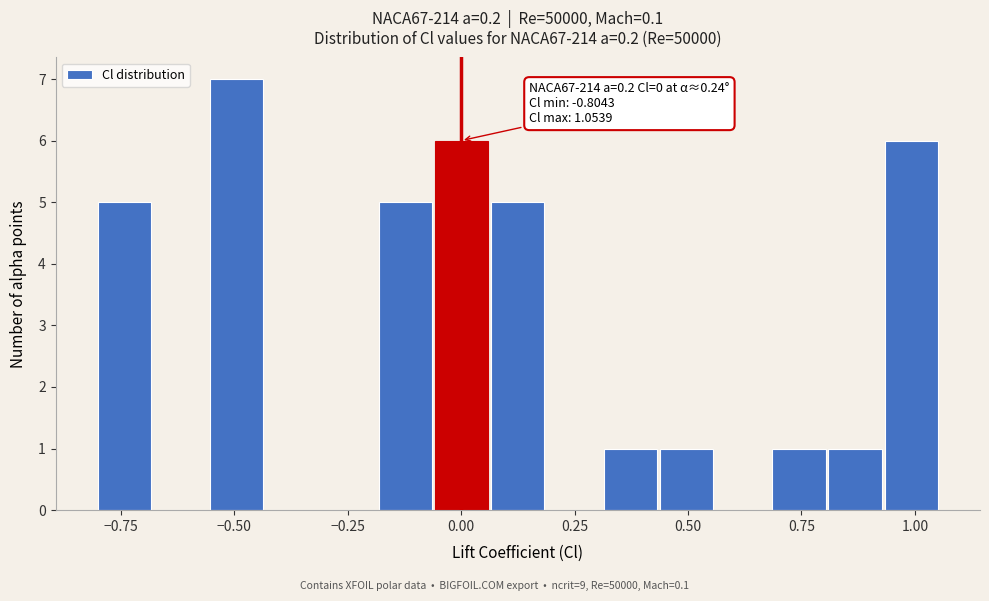

Read against the x-axis, roughly where is the centre of the tallest bar?

-0.50